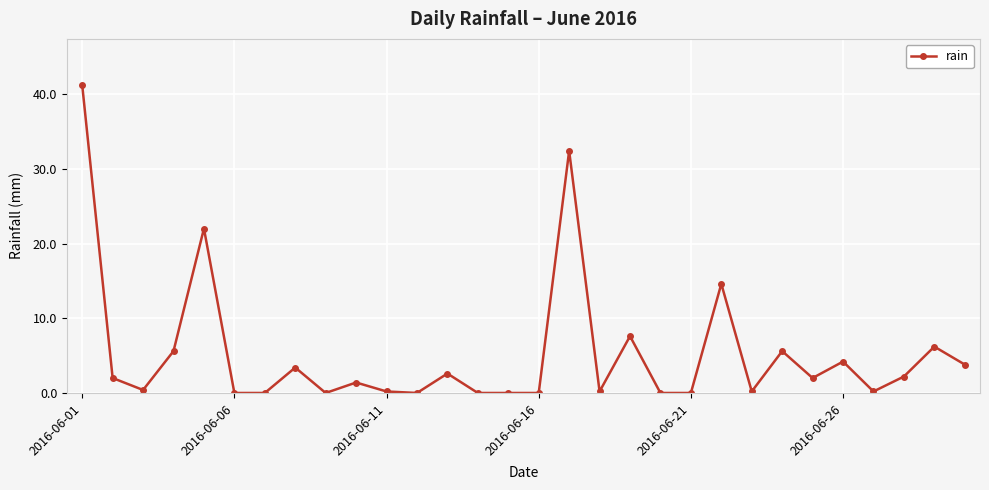

What is the greatest value displayed?

41.2